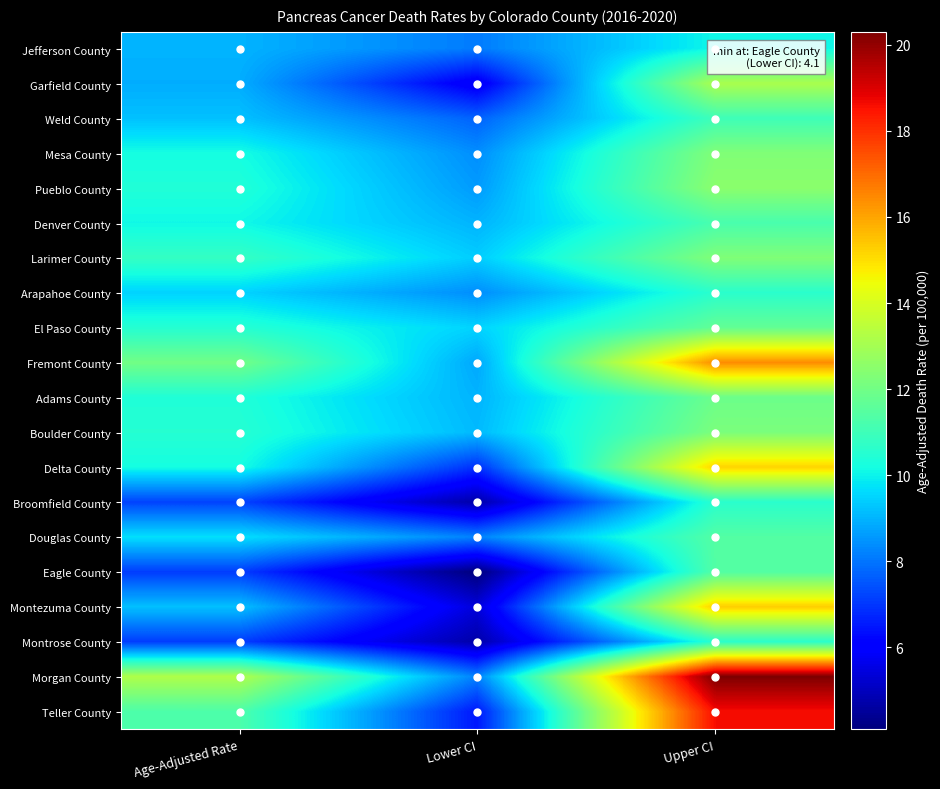

At how many categories does at least one series exceed 13?

2